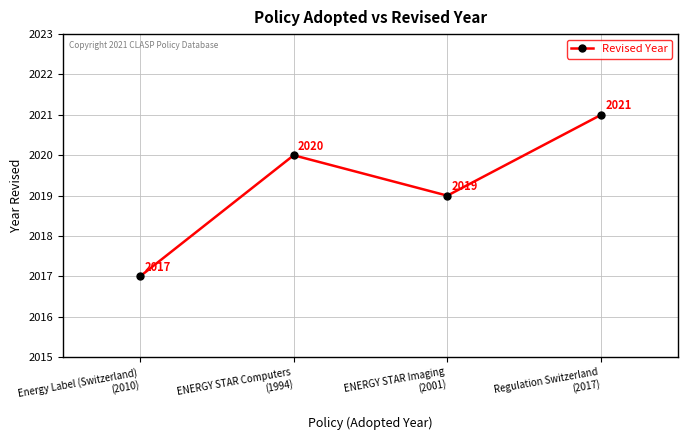

Reading left to right, what are all the values shown in this chart?

2017	2020	2019	2021